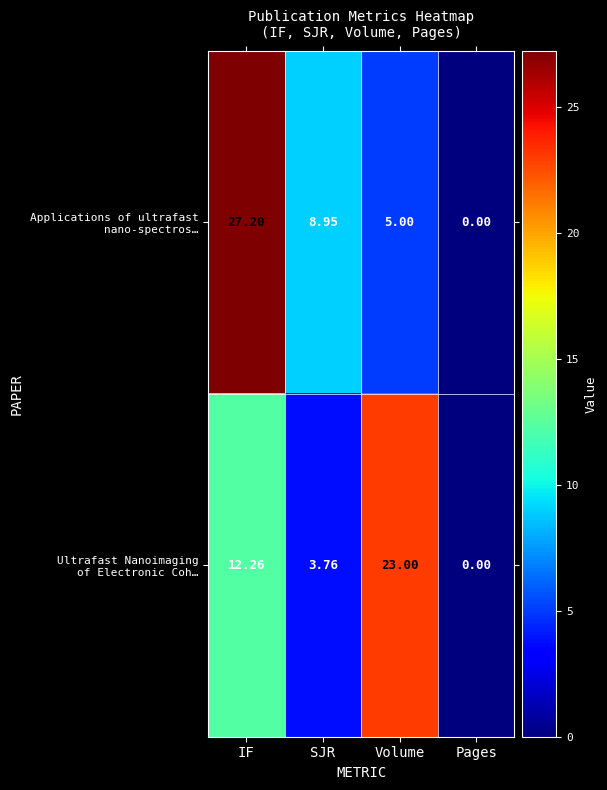

Between SJR and Volume, which series saw the biggest shift?

Ultrafast Nanoimaging of Electronic Coh…